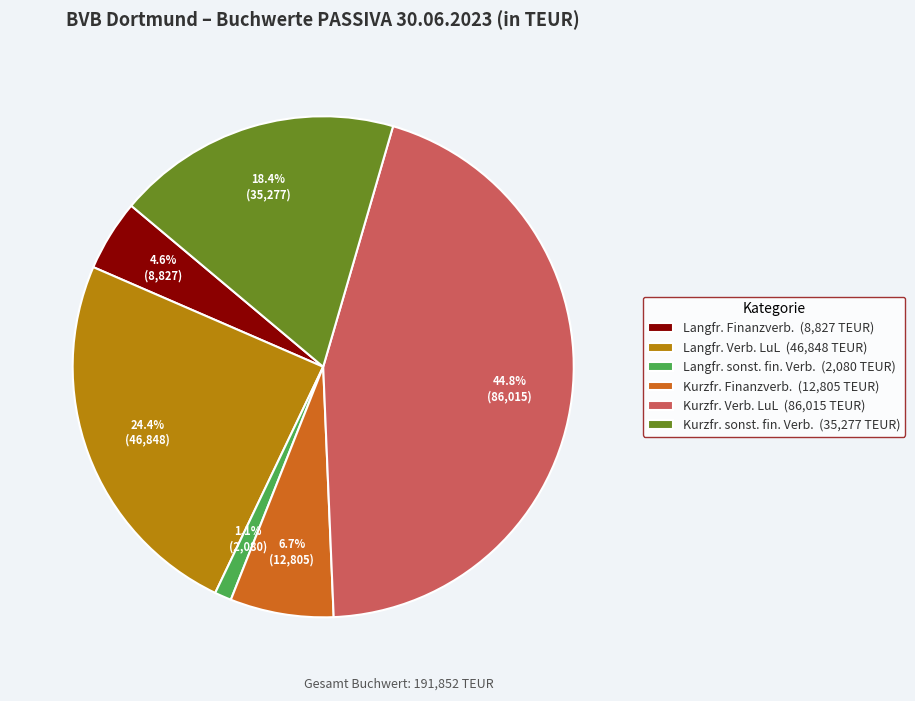

To the nearest percent, what is the difference between the largest and smallest slice percentages?

44%